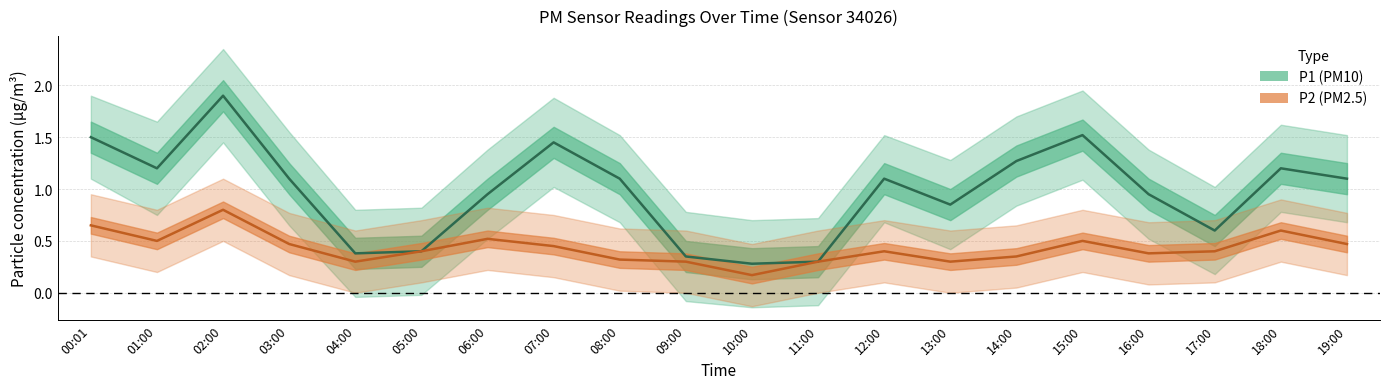

Which category has the highest value in the P2 series?

02:00